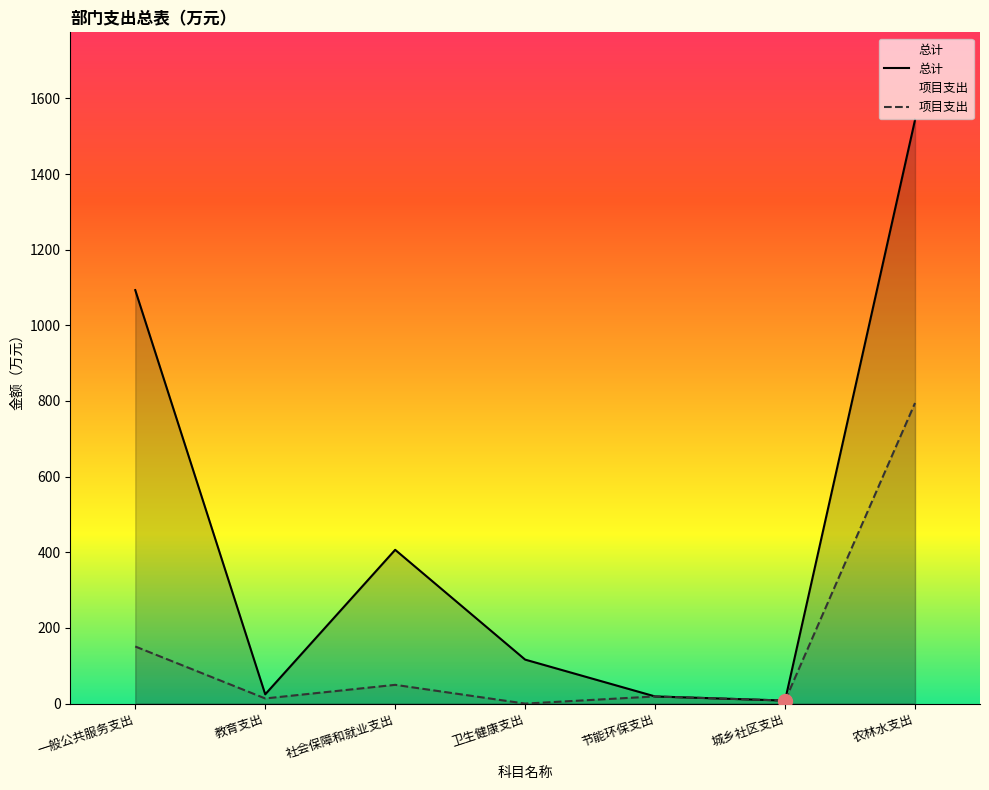

The value of 项目支出 at 城乡社区支出 is 12.1. True or false?

False